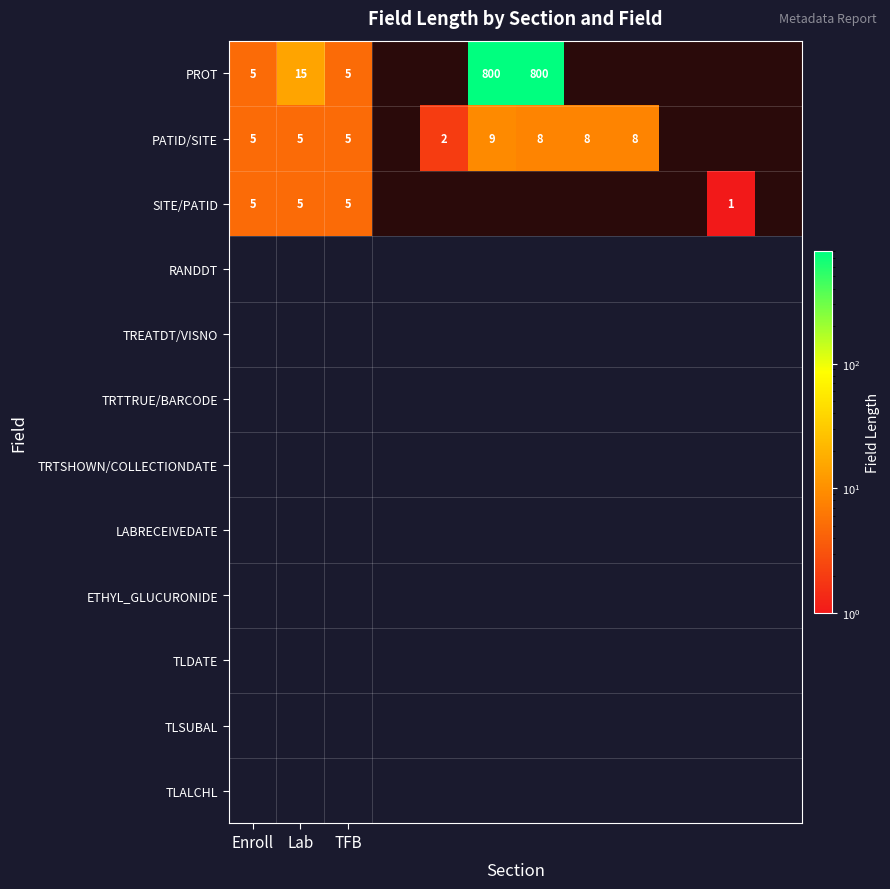

What is the total value across all series at Enroll?

15